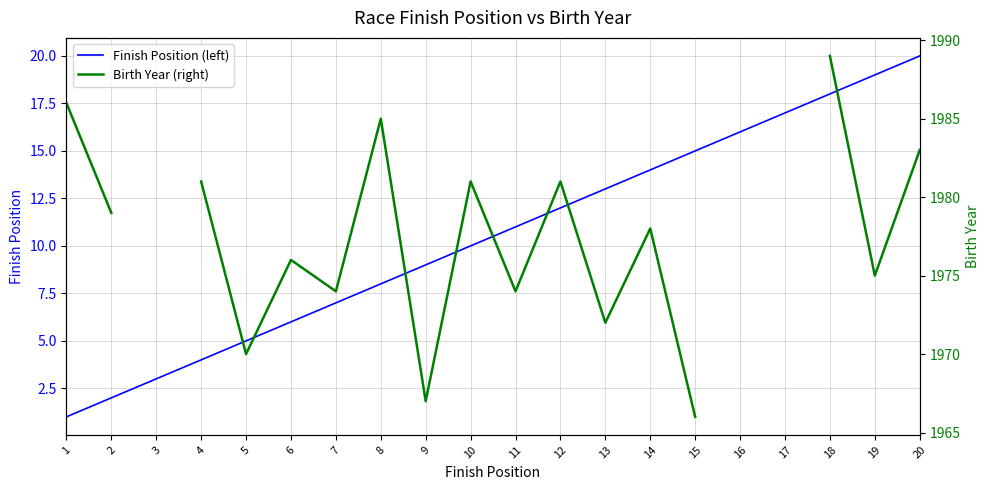

Which series has the largest total across all categories?

Finish Position (left)